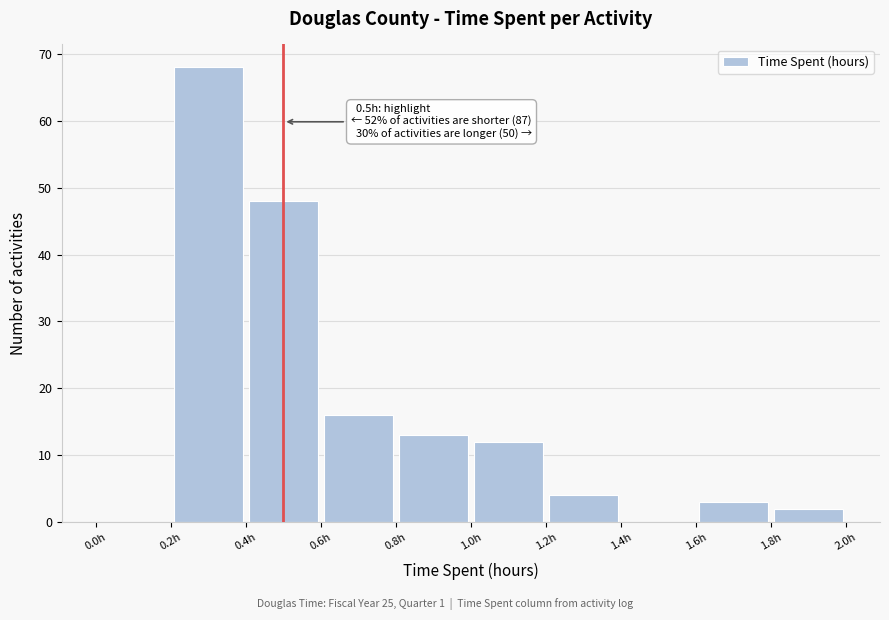

Over which range of the x-axis is the bar tallest?

0.2 to 0.4